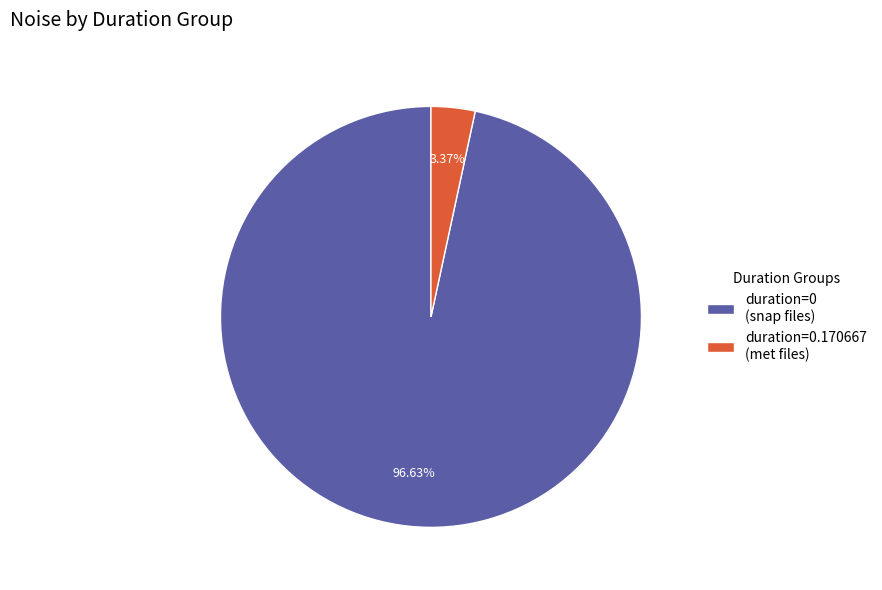

Is there any slice that represents more than half of the pie?

Yes